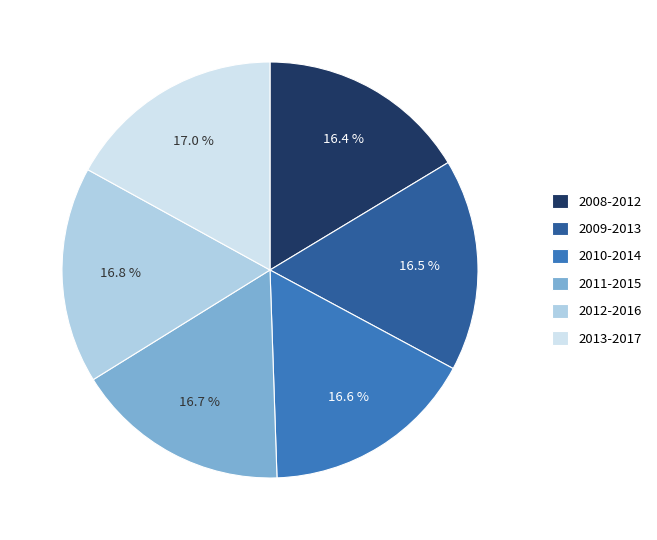

Does 2009-2013 represent more than half of the total?

No